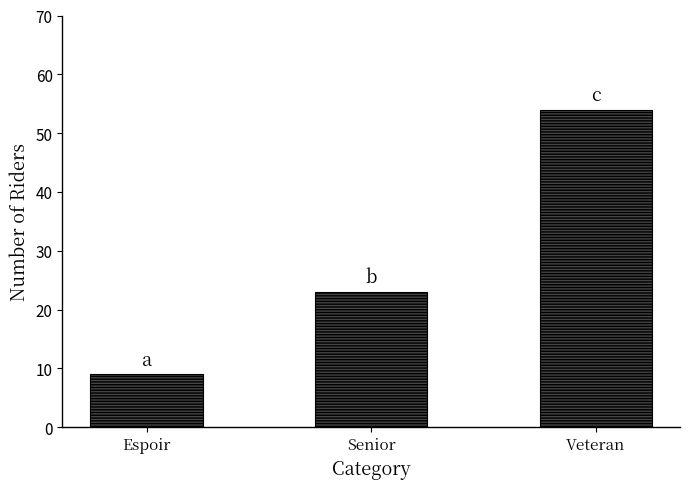

Between Espoir and Veteran, which is larger?

Veteran